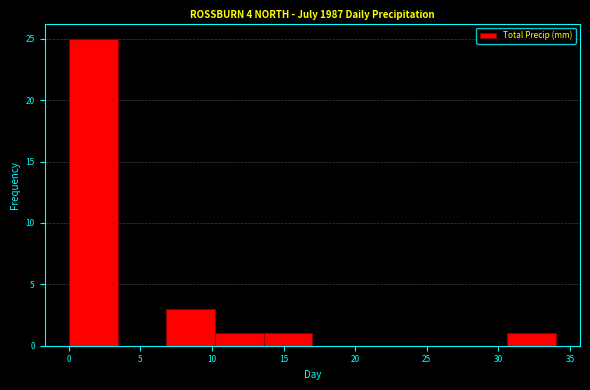

Over which range of the x-axis is the bar tallest?

0.0 to 3.4